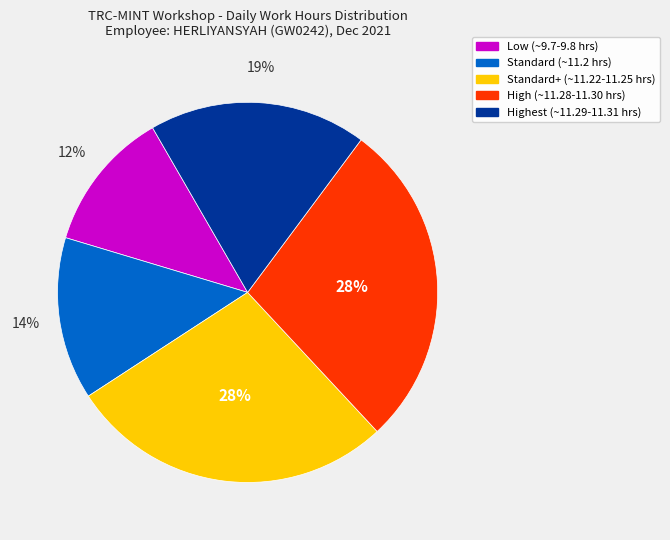

To the nearest percent, what is the average slice percentage?

20%